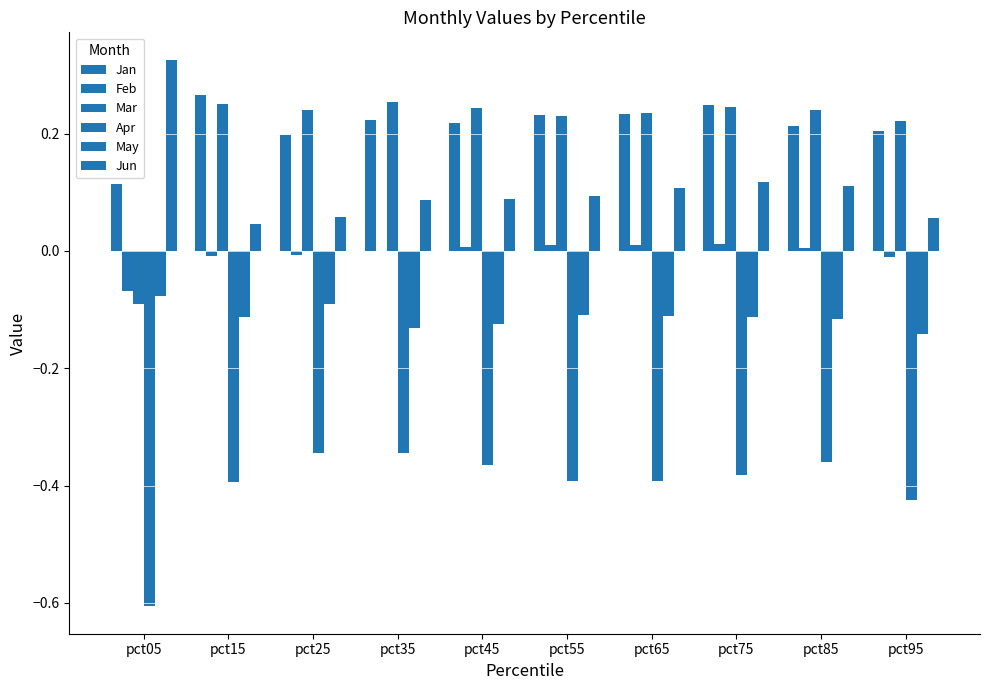

What is the sum of the May values at pct35 and pct85?

-0.2